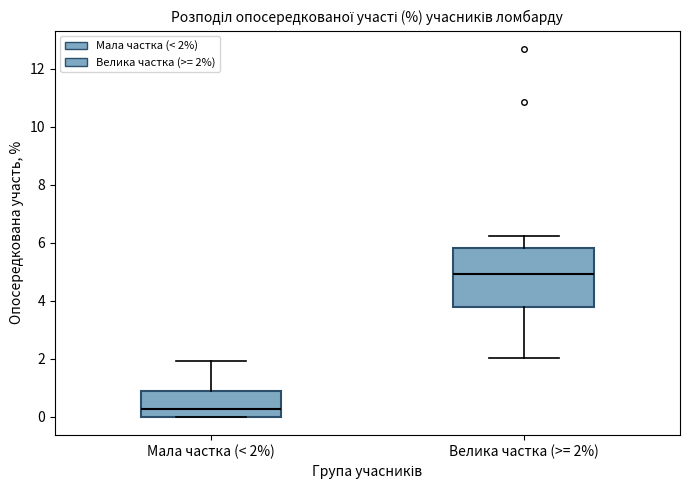

Reading left to right, transcribe this box plot: for each box, give where its median line is, the range the box spans, and where its two whiskers end, as read against the y-axis. The values are not printed on the chart, so give them approximately, as read against the axis.

Мала частка (< 2%): median 0.2, box 0.0 to 0.8, whiskers 0.0 to 2.0
Велика частка (>= 2%): median 5.0, box 3.8 to 5.8, whiskers 2.0 to 6.2